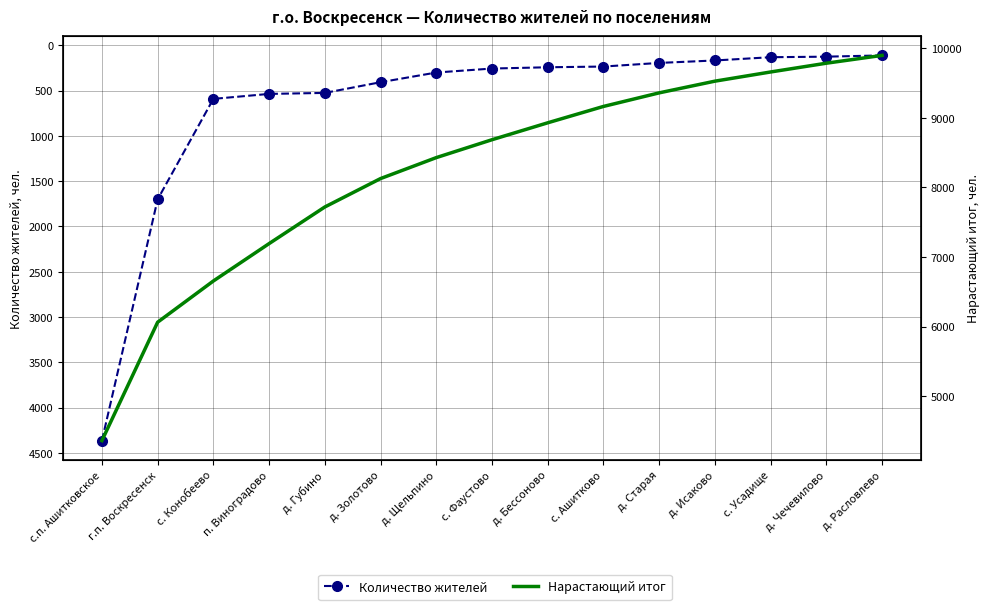

True or false: Количество жителей and Нарастающий итог cross at least once.

False